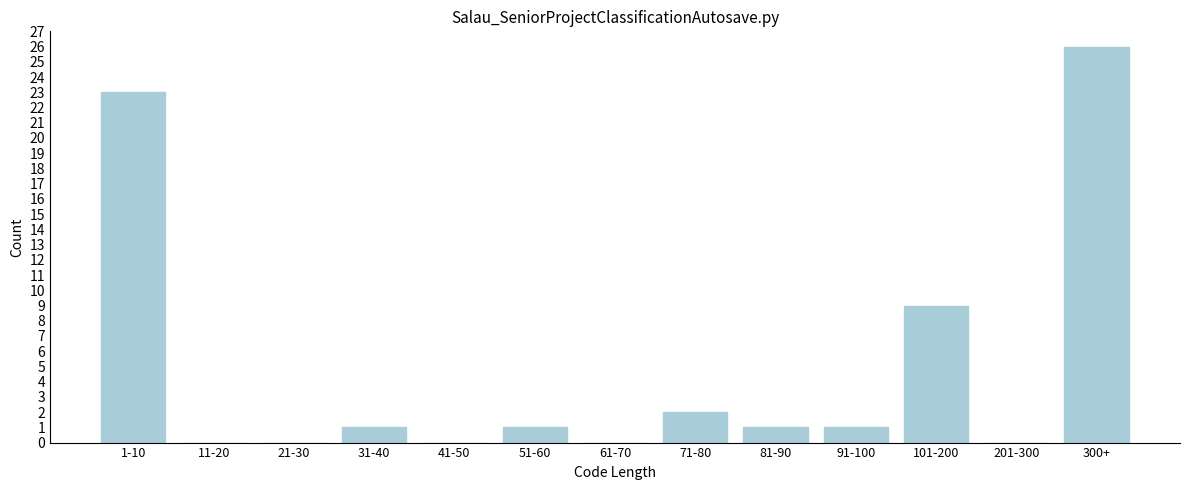

Reading left to right, transcribe all the data shown in this chart.

1-10=23	11-20=0	21-30=0	31-40=1	41-50=0	51-60=1	61-70=0	71-80=2	81-90=1	91-100=1	101-200=9	201-300=0	300+=26